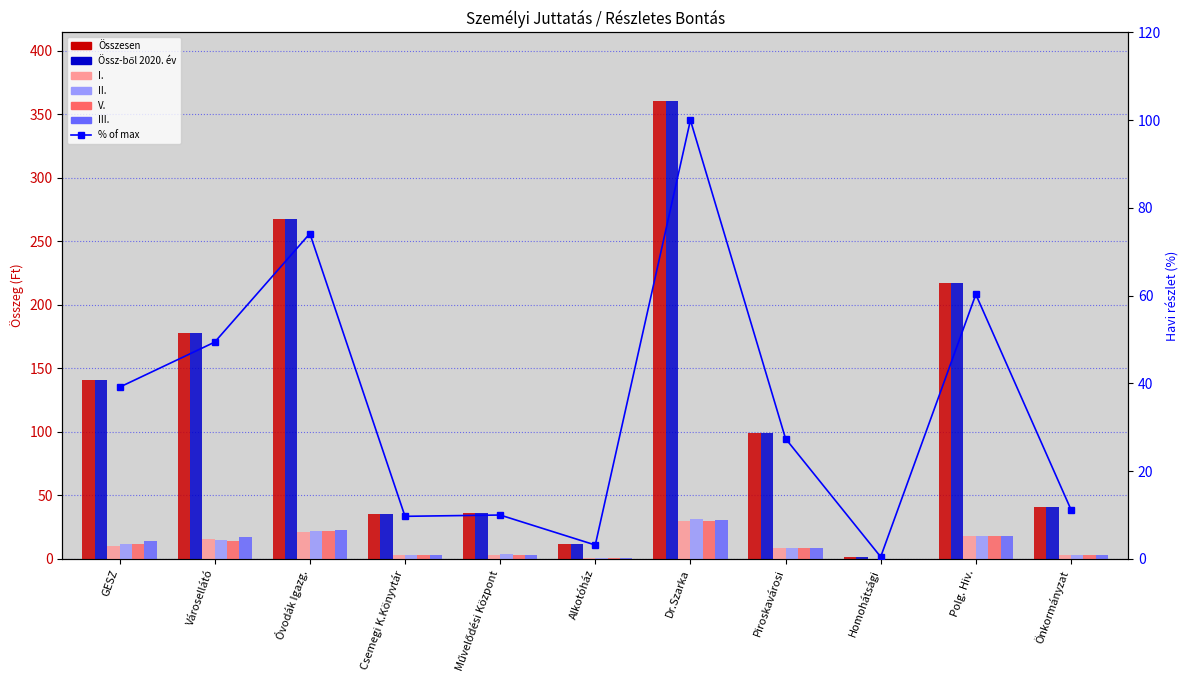

What is the difference between the maximum and minimum values in the V. series?

29.7